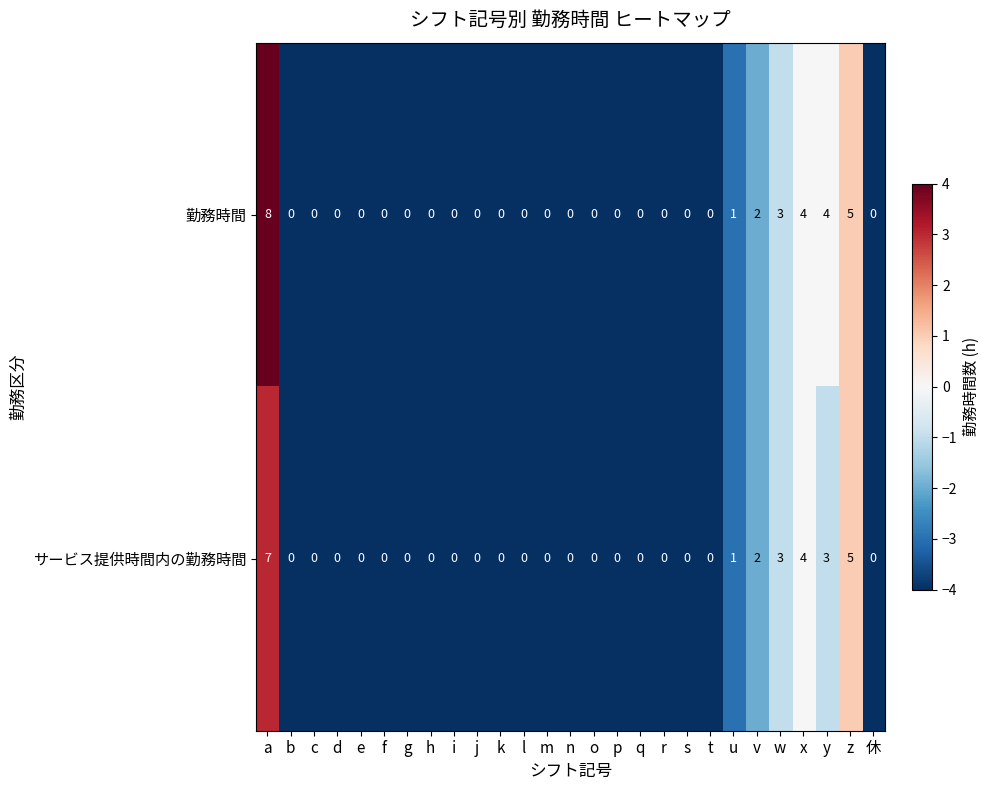

How many サービス提供時間内の勤務時間 values are between 0 and 1?

21